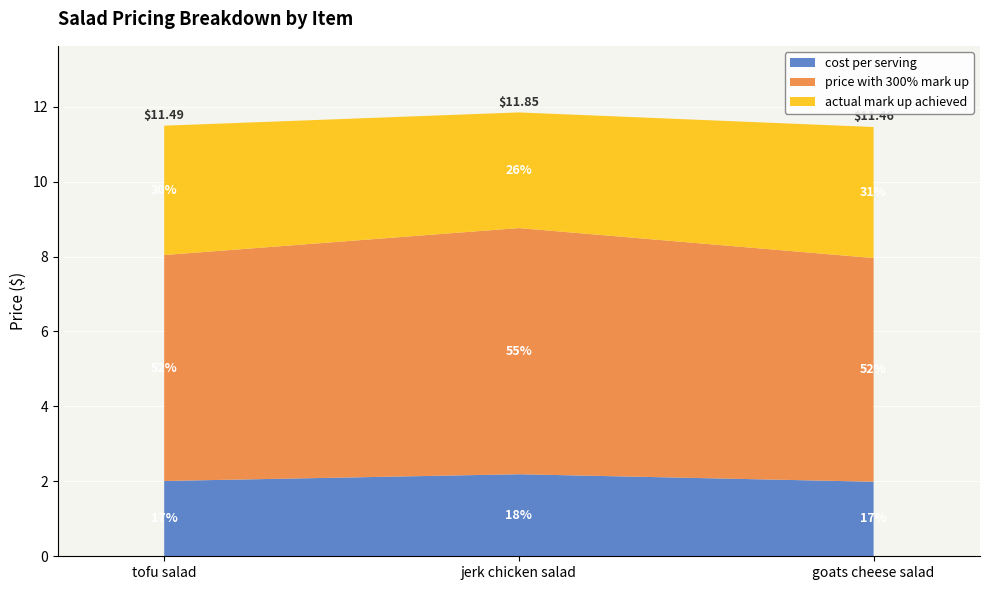

Reading left to right, list all the values displayed in this chart.

cost per serving: 2.0	2.2	2.0
price with 300% mark up: 6.0	6.6	6.0
actual mark up achieved: 3.5	3.1	3.5